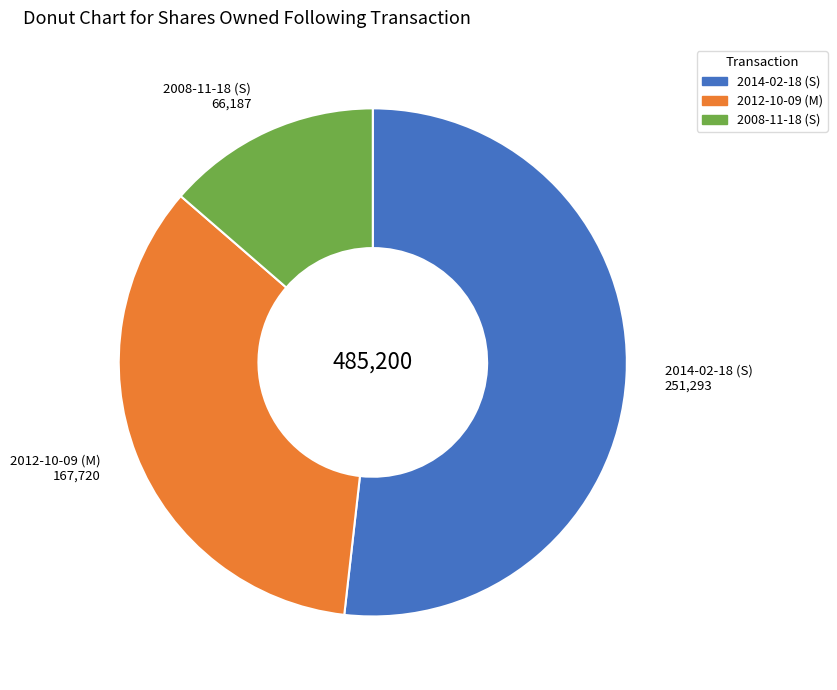

Rank the categories by value from highest to lowest.

2014-02-18 (S), 2012-10-09 (M), 2008-11-18 (S)